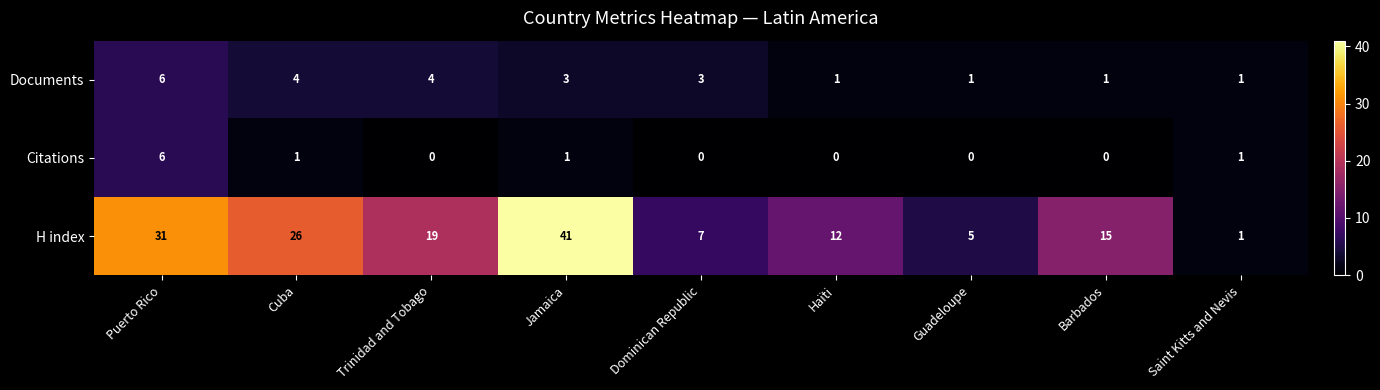

At which category is the sum across all series the highest?

Jamaica